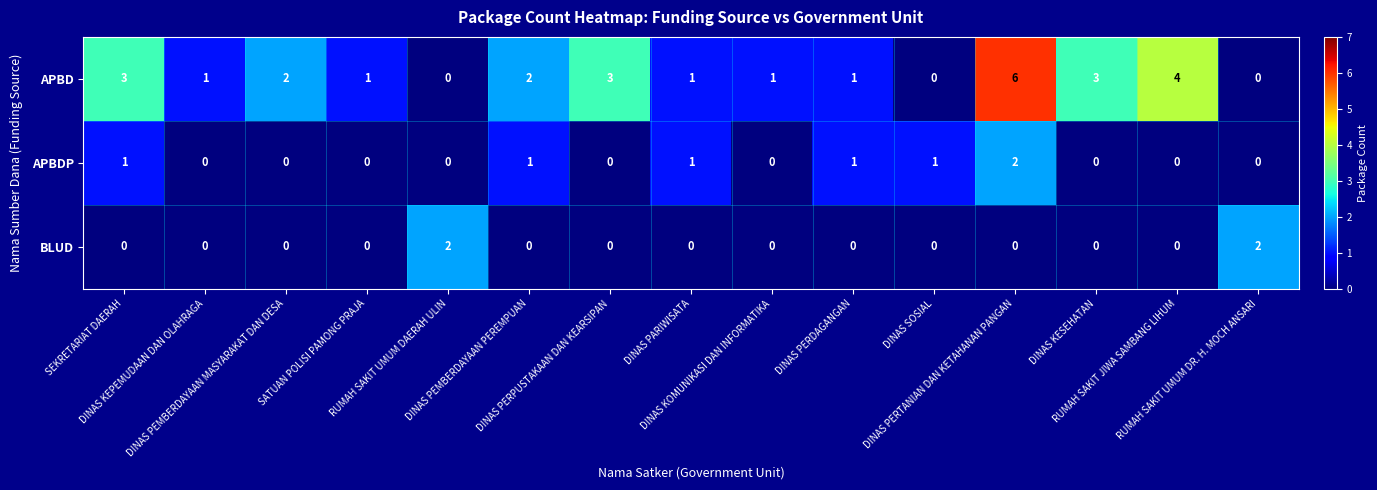

Which series has the widest spread of values?

APBD